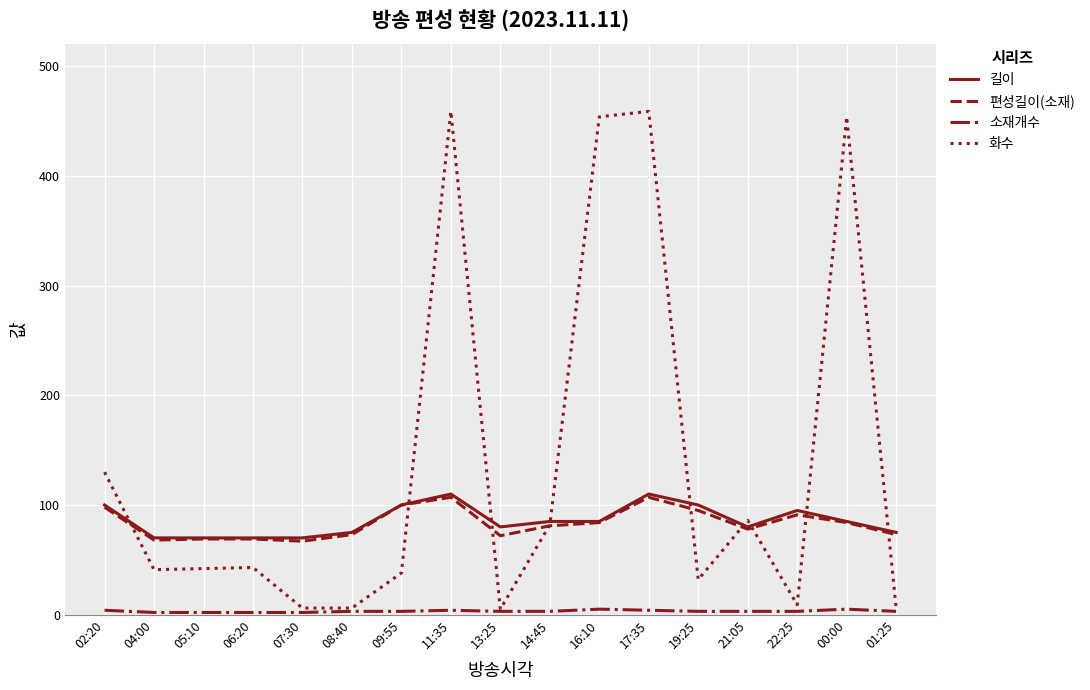

True or false: 편성길이(소재) has a value of 81 at 14:45.

True